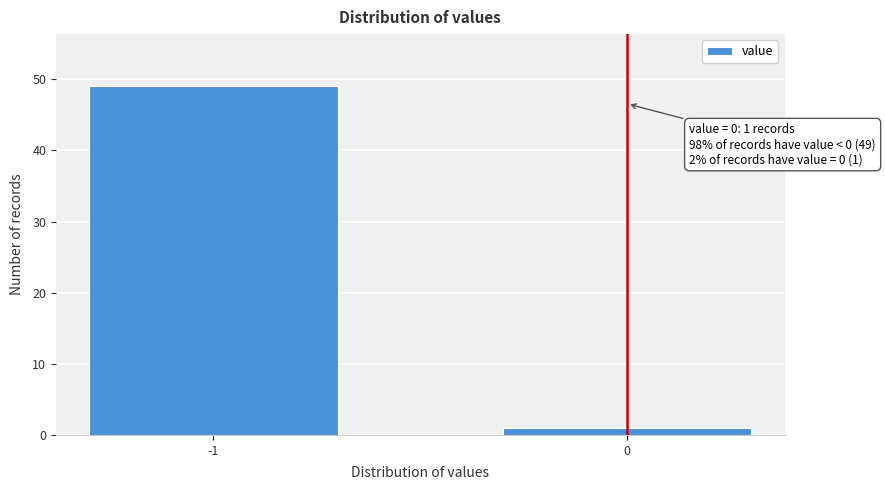

Reading left to right, list all the values displayed in this chart.

-1=49	0=1